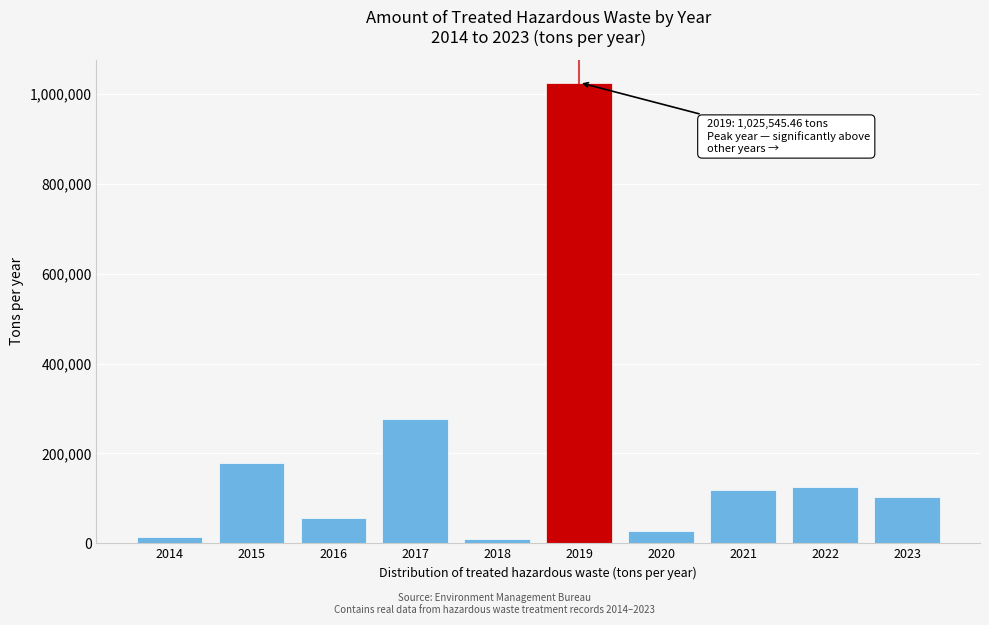

What is the greatest value displayed?

1025545.5